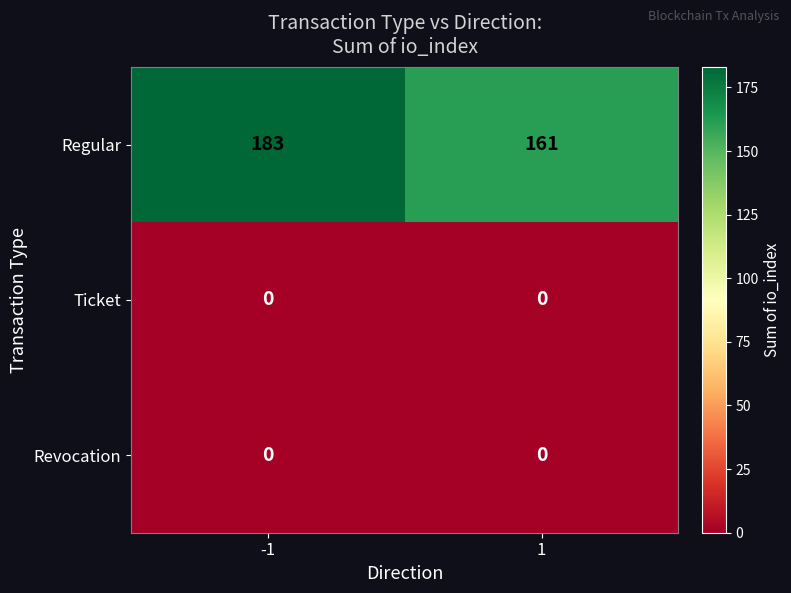

What is the maximum value shown in the chart?

183